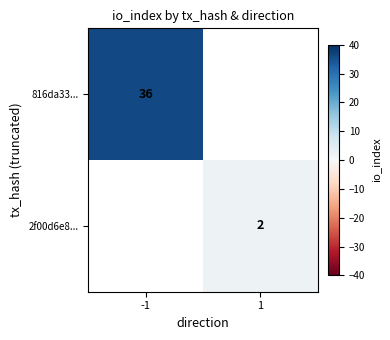

The 2f00d6e8... series shows 1 at 1. True or false?

False